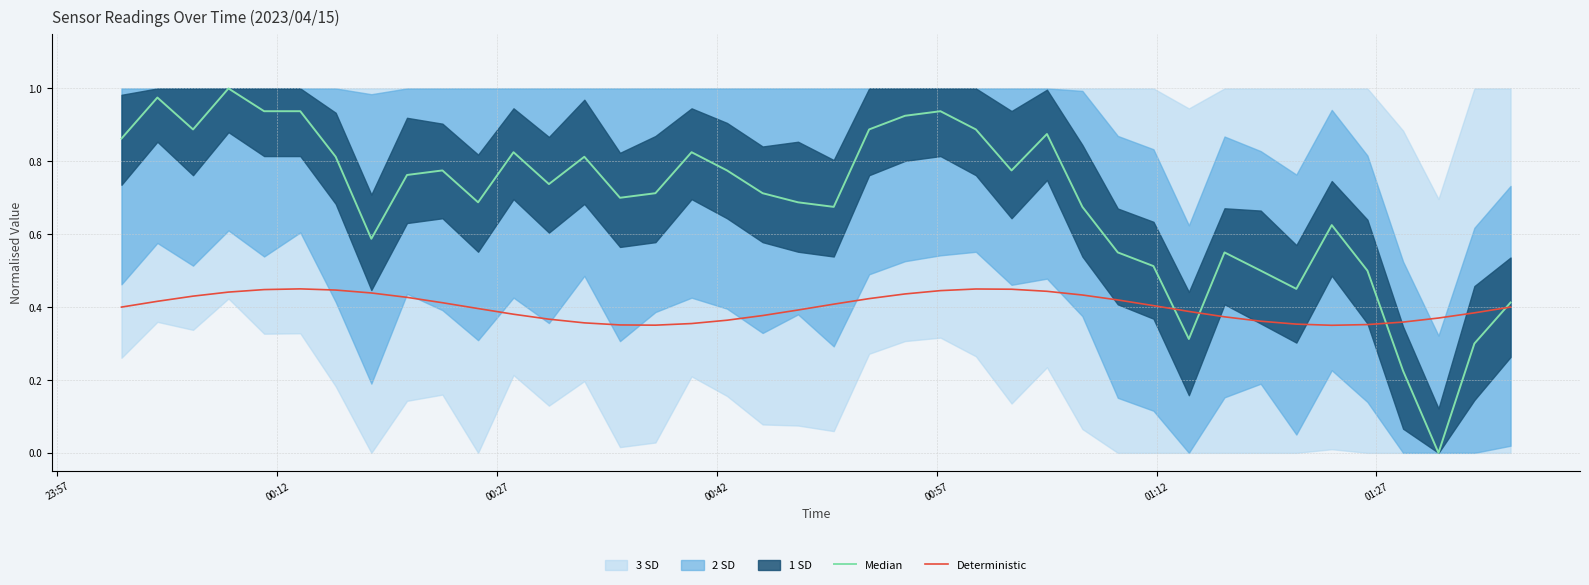

What is the difference between the second highest and second lowest values in the Median series?

0.7